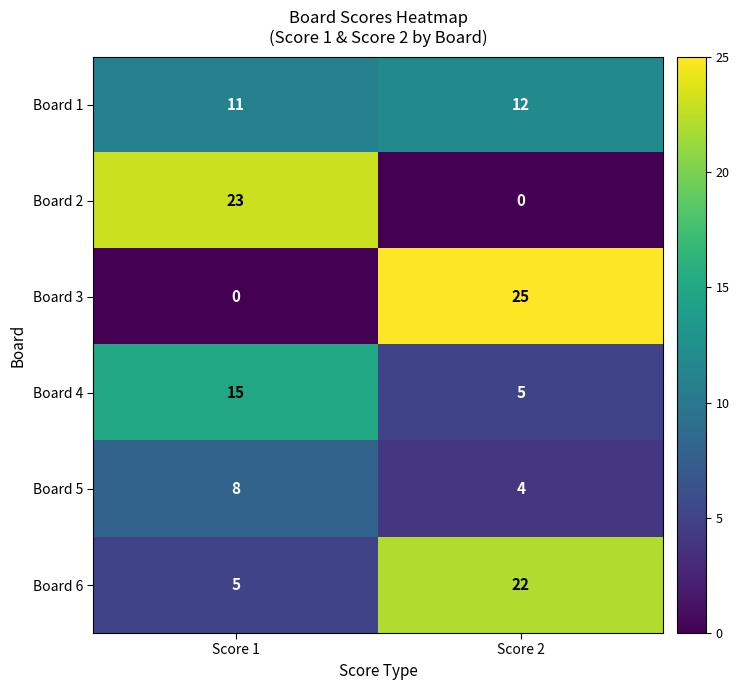

Reading right to left, list all the values displayed in this chart.

Board 1: 12	11
Board 2: 0	23
Board 3: 25	0
Board 4: 5	15
Board 5: 4	8
Board 6: 22	5